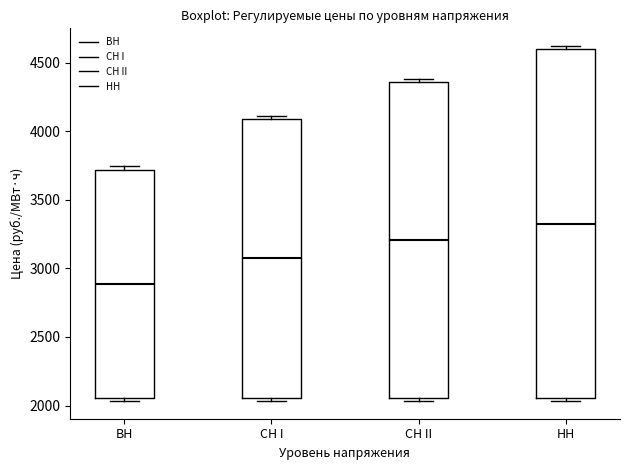

Where is the lower edge of the box for СН II on the y-axis? The values are not printed on the chart, so give them approximately, as read against the axis.

2050